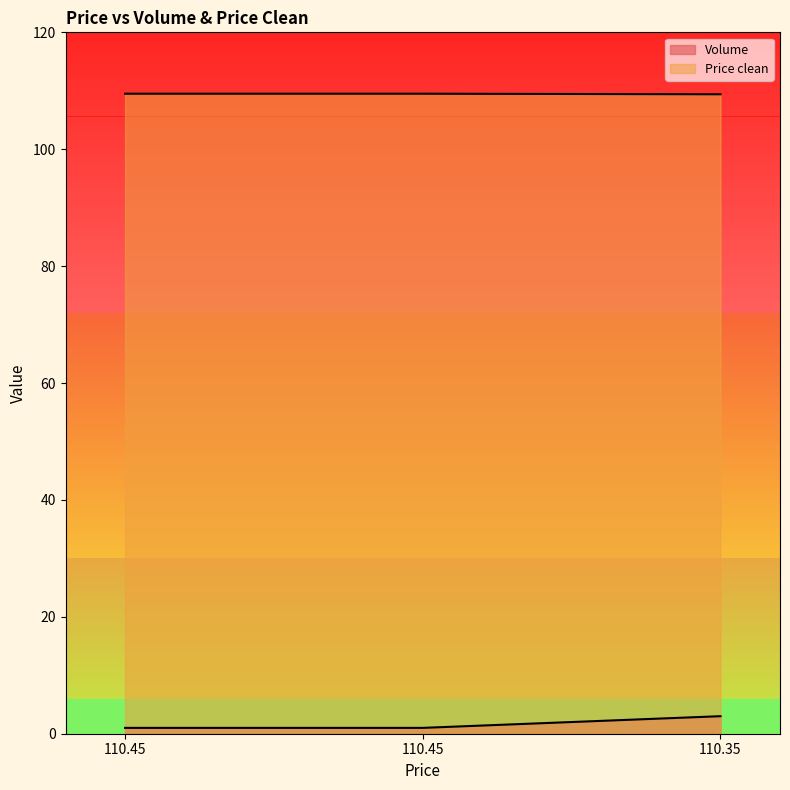

List the series in order of their peak value, highest first.

Price clean, Volume